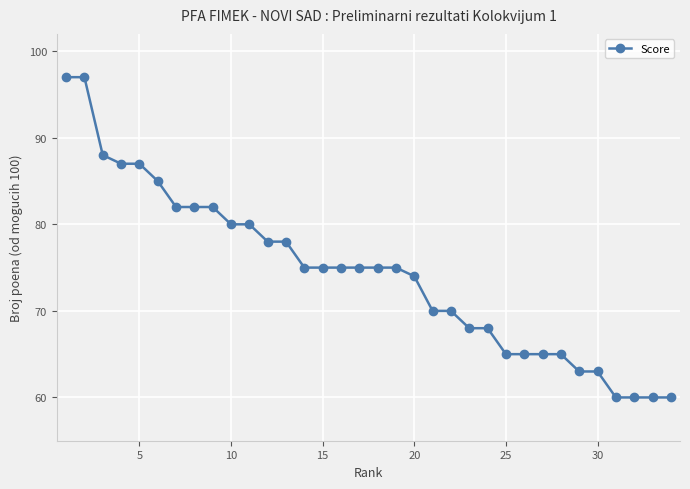

What is the sum of all values?

2529